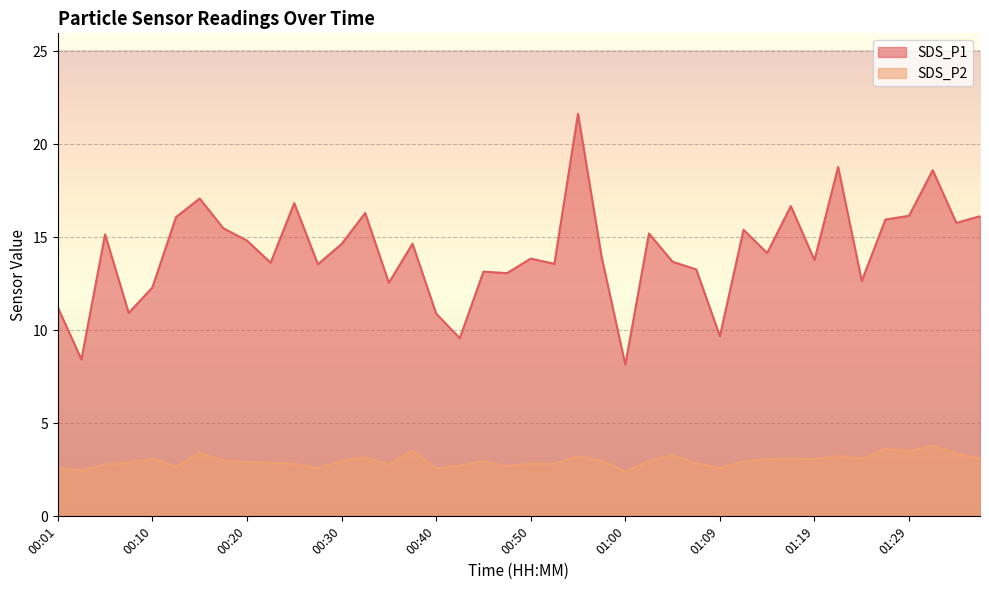

What is the spread (max minus min) of values at 01:05?

10.4